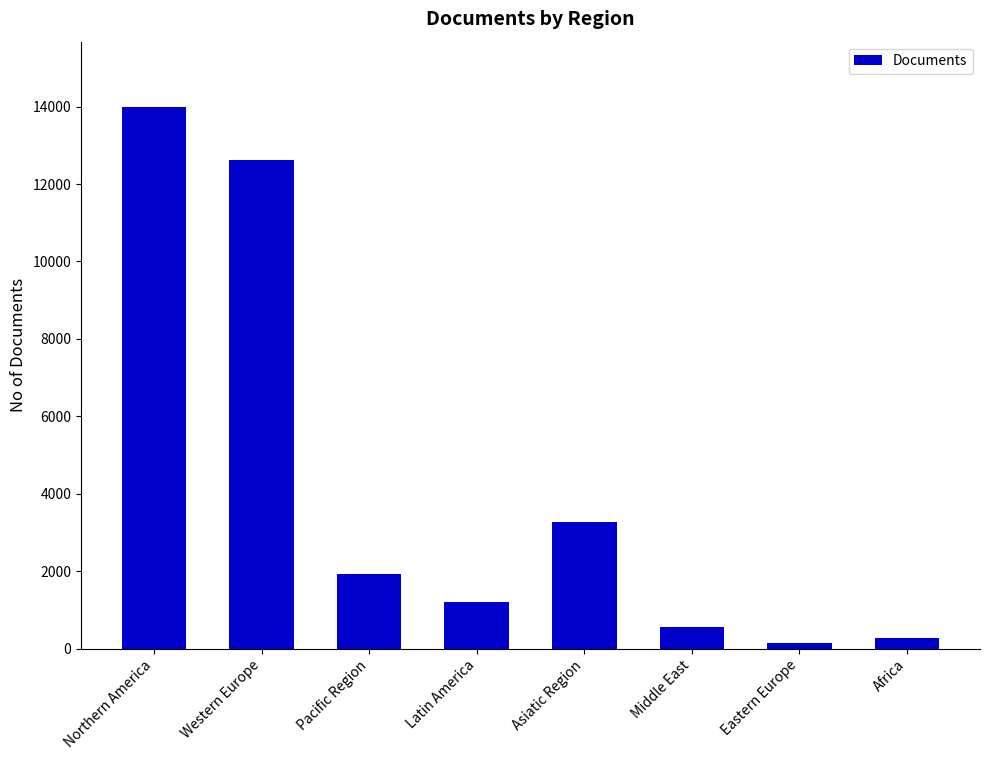

What is the label of the 5th bar from the right?

Latin America